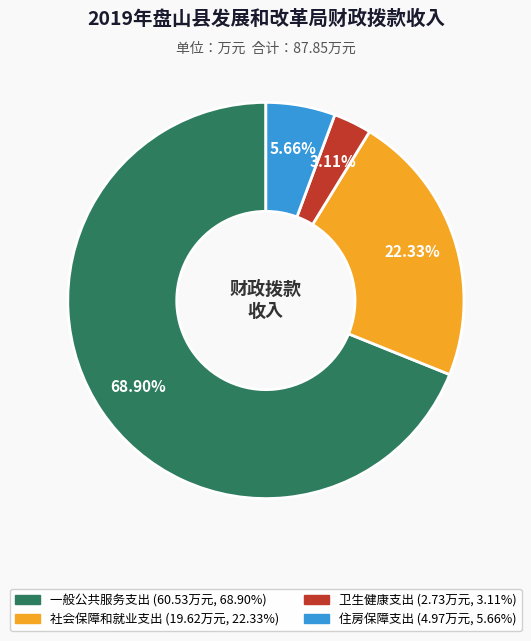

Combined, do 一般公共服务支出 and 住房保障支出 account for over 50%?

Yes